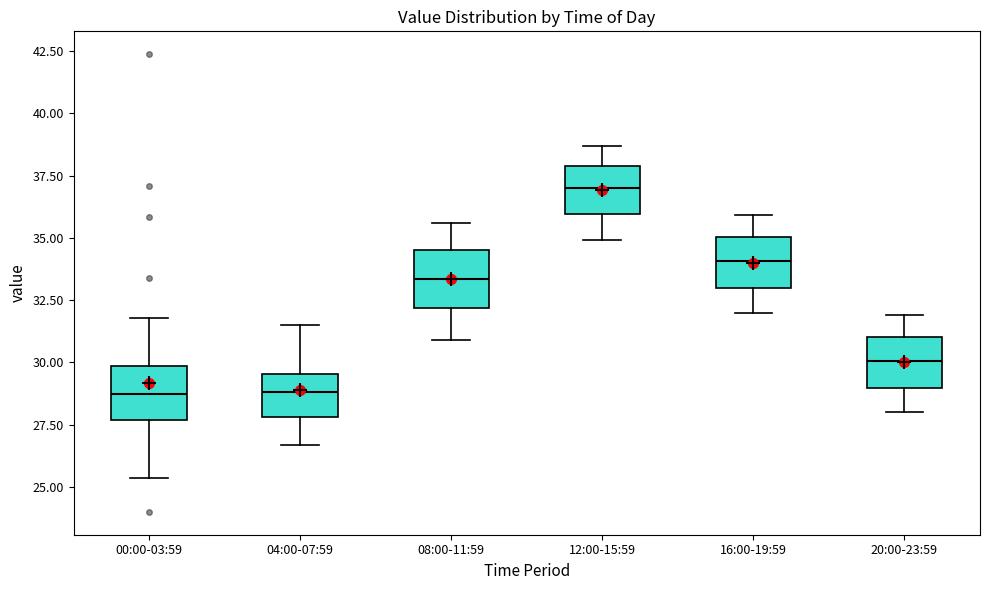

Where is the upper edge of the box for 08:00-11:59 on the y-axis? The values are not printed on the chart, so give them approximately, as read against the axis.

34.5